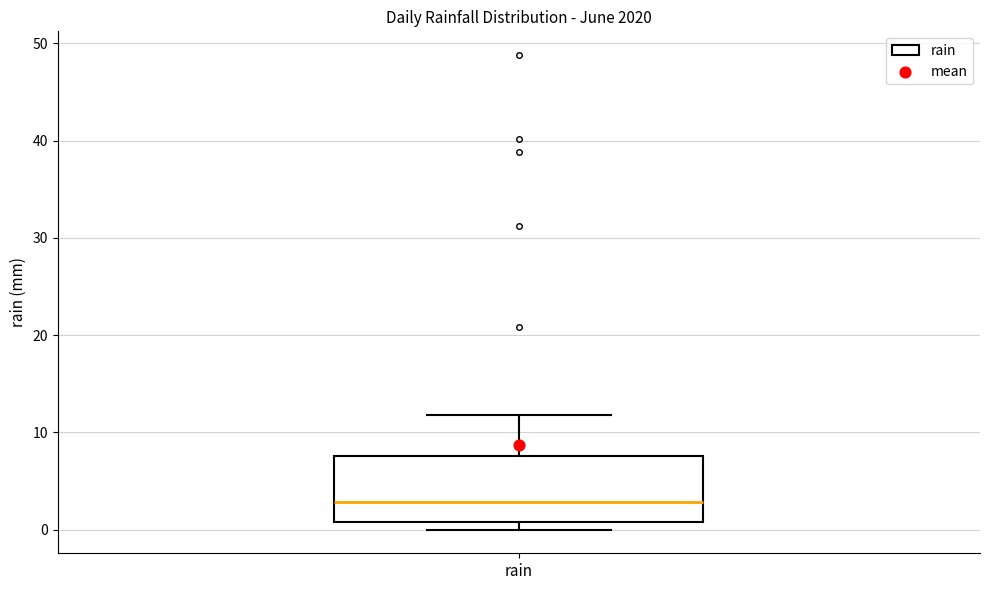

Transcribe this box plot: give where the median line is, the range the box spans, and where the two whiskers end, as read against the y-axis. The values are not printed on the chart, so give them approximately, as read against the axis.

median 3, box 1 to 8, whiskers 0 to 12